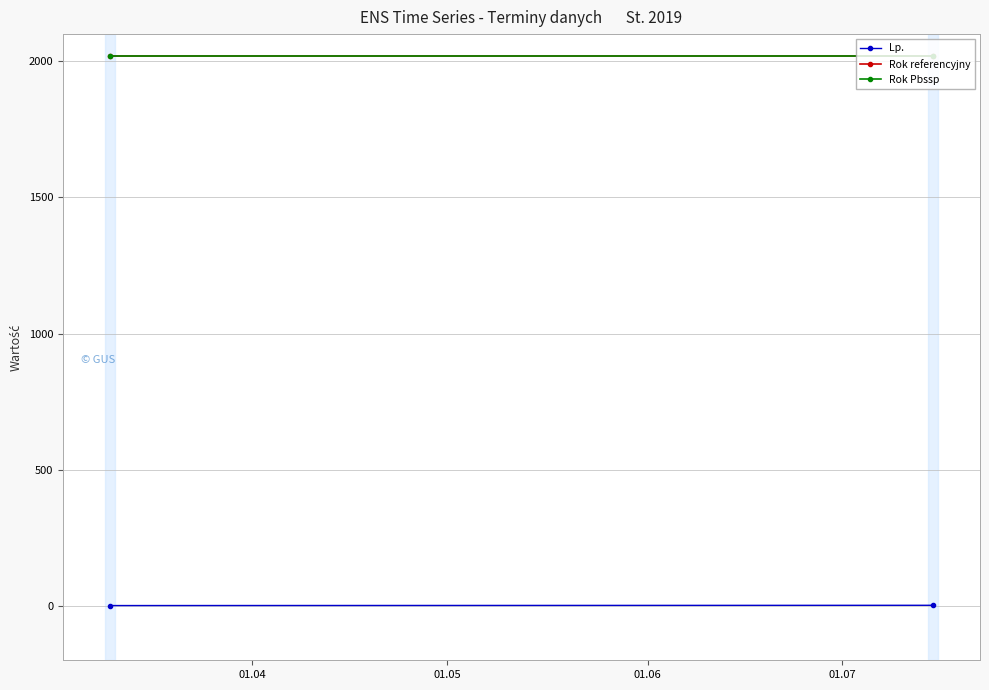

At how many categories does at least one series exceed 147?

2